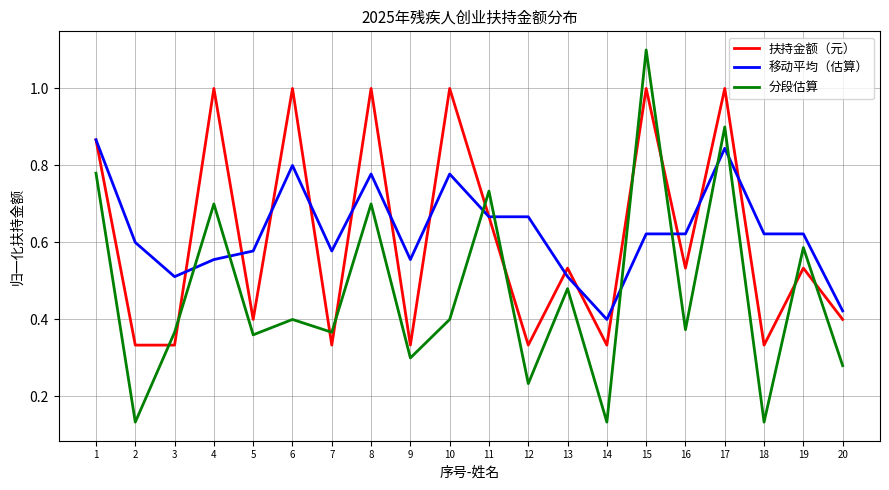

Rank the series at 10 from lowest to highest value.

分段估算, 移动平均（估算）, 扶持金额（元）